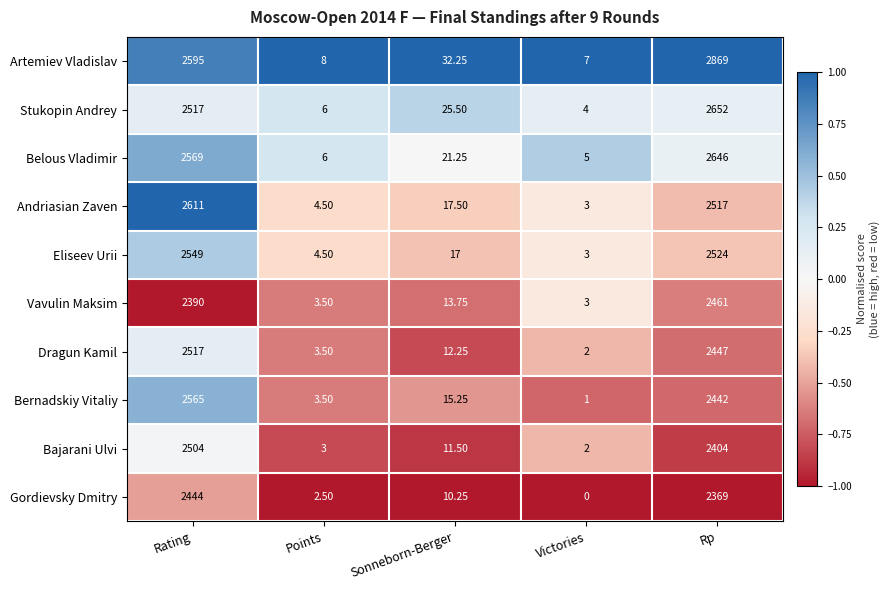

Between Rating and Points, which series saw the biggest shift?

Andriasian Zaven